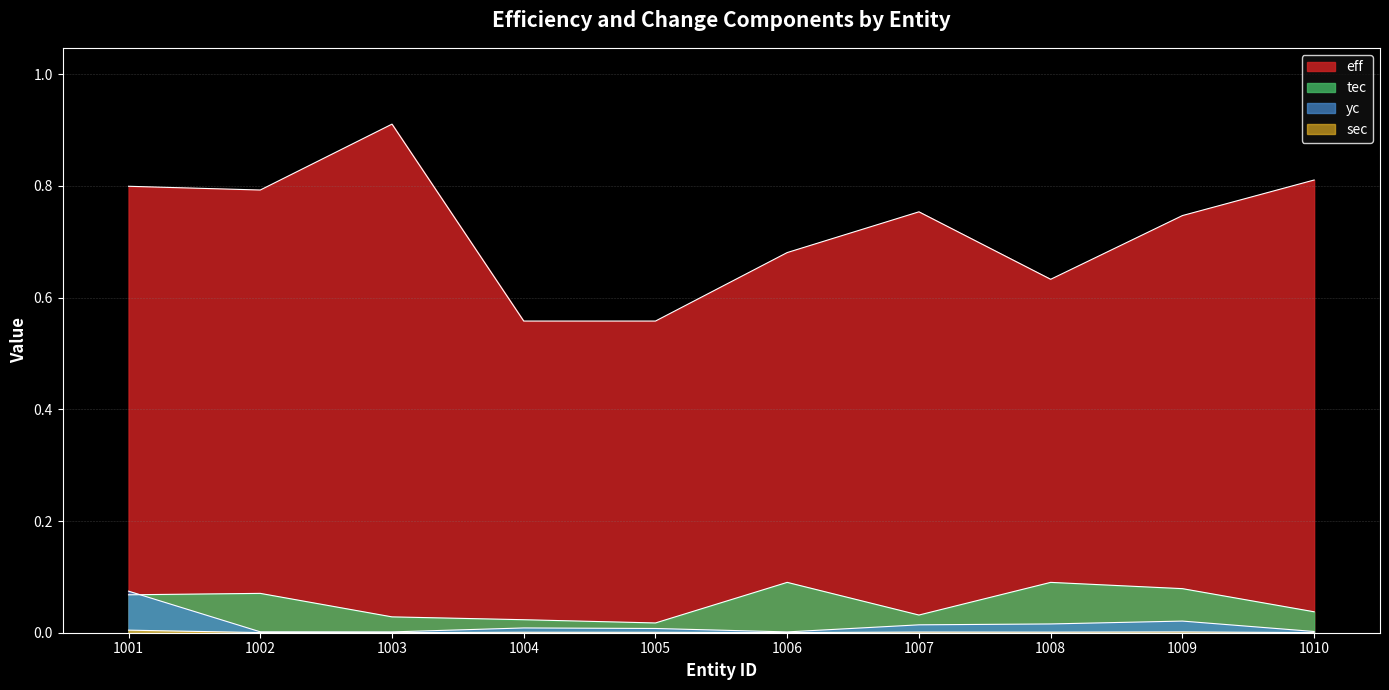

At how many categories does at least one series exceed 0?

10